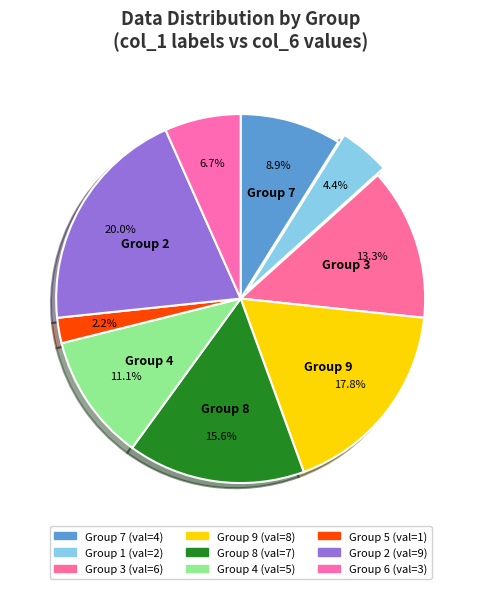

Count the number of slices in the pie.

9